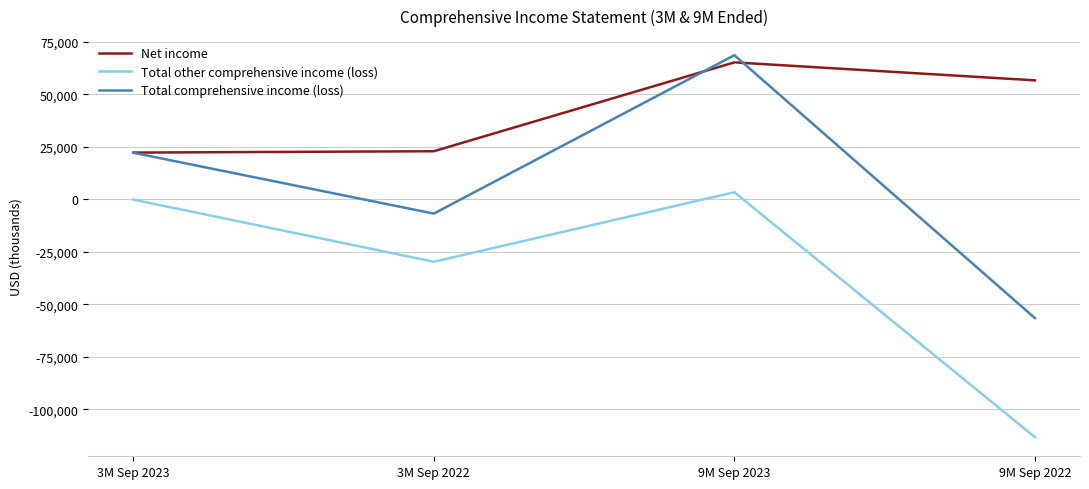

Which series has the largest range (max minus min)?

Total comprehensive income (loss)